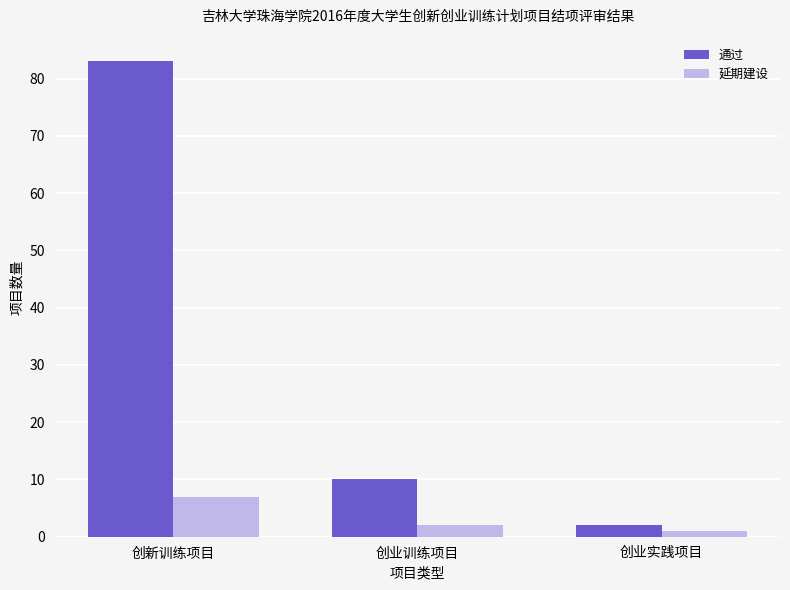

Which series changed the most between 创新训练项目 and 创业训练项目?

通过